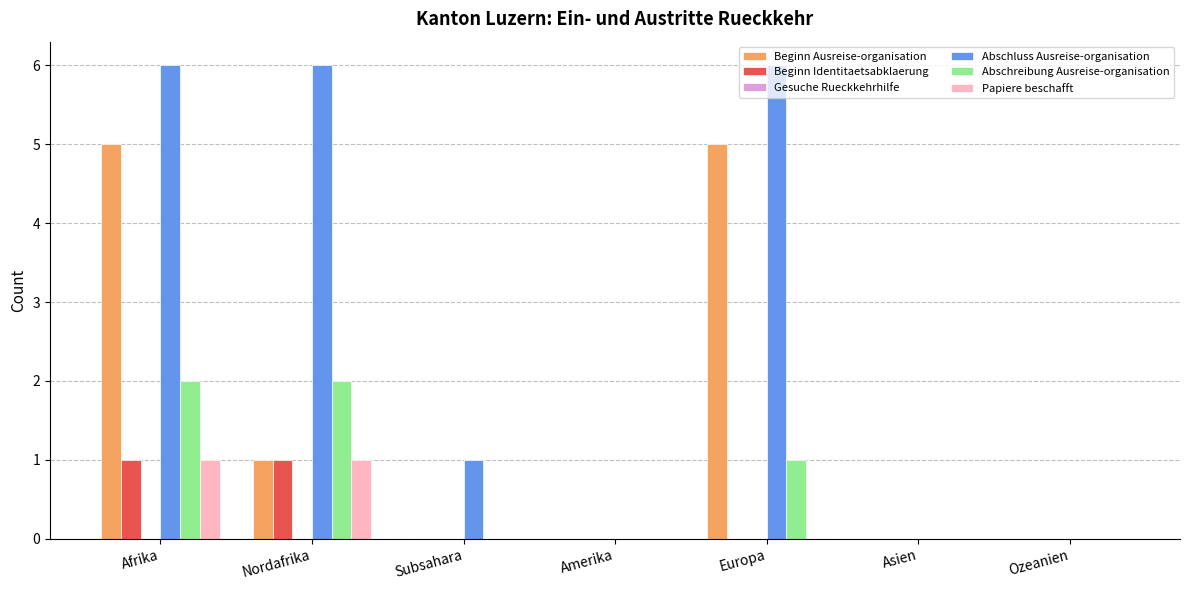

Count the number of categories in the chart.

7